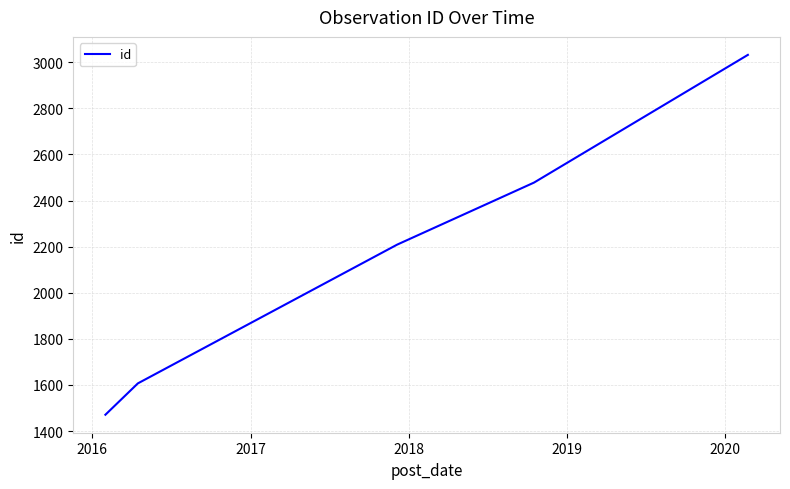

Does the chart display data point markers on the line(s)?

No